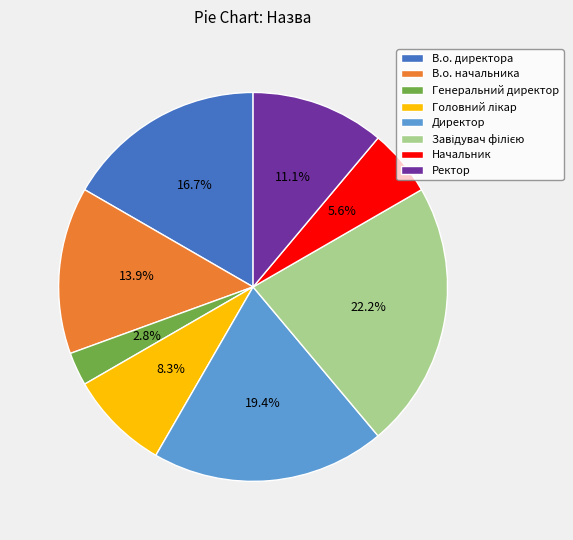

How many slices are in this pie chart?

8